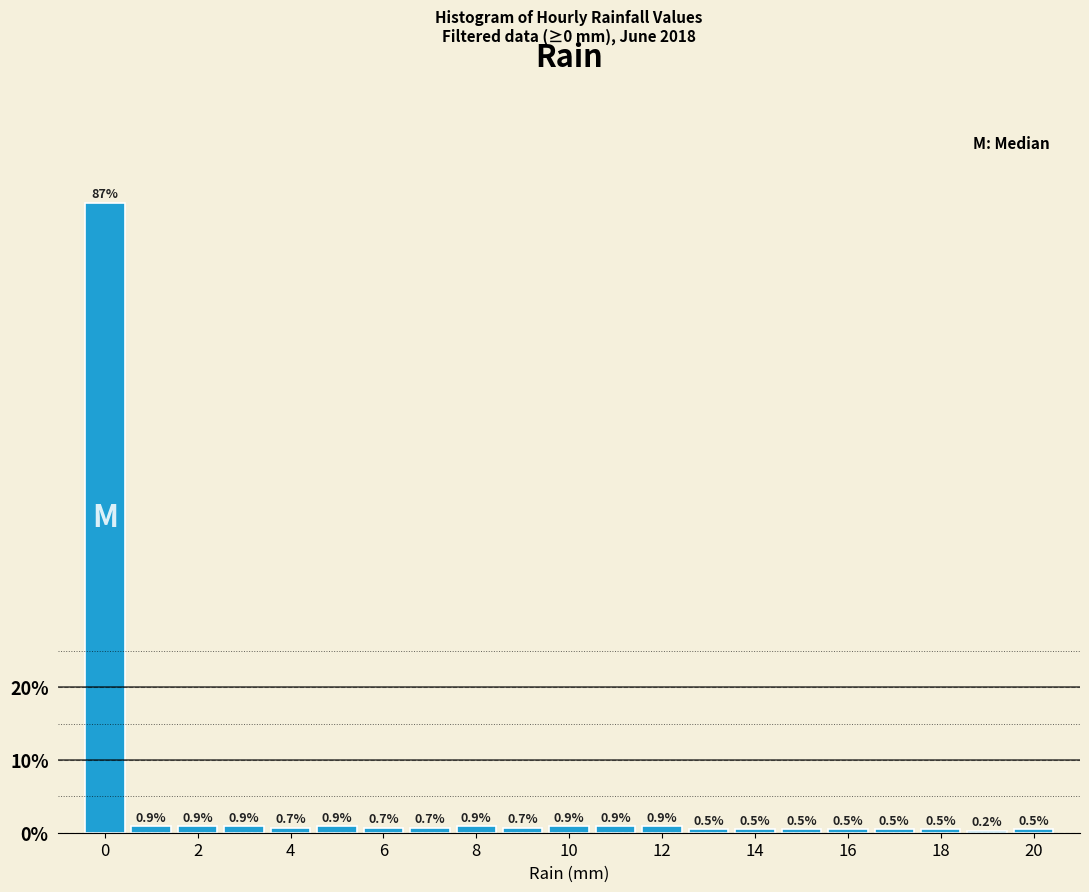

Reading left to right, list every bar in this chart as the range it spans on the x-axis followed by its height. The bar edges are not printed on the chart, so give them approximately, as read against the axis.

-0.5 to 0.5: 86.7
0.5 to 1.5: 0.9
1.5 to 2.5: 0.9
2.5 to 3.5: 0.9
3.5 to 4.5: 0.7
4.5 to 5.5: 0.9
5.5 to 6.5: 0.7
6.5 to 7.5: 0.7
7.5 to 8.5: 0.9
8.5 to 9.5: 0.7
9.5 to 10.5: 0.9
10.5 to 11.5: 0.9
11.5 to 12.5: 0.9
12.5 to 13.5: 0.5
13.5 to 14.5: 0.5
14.5 to 15.5: 0.5
15.5 to 16.5: 0.5
16.5 to 17.5: 0.5
17.5 to 18.5: 0.5
18.5 to 19.5: 0.2
19.5 to 20.5: 0.5